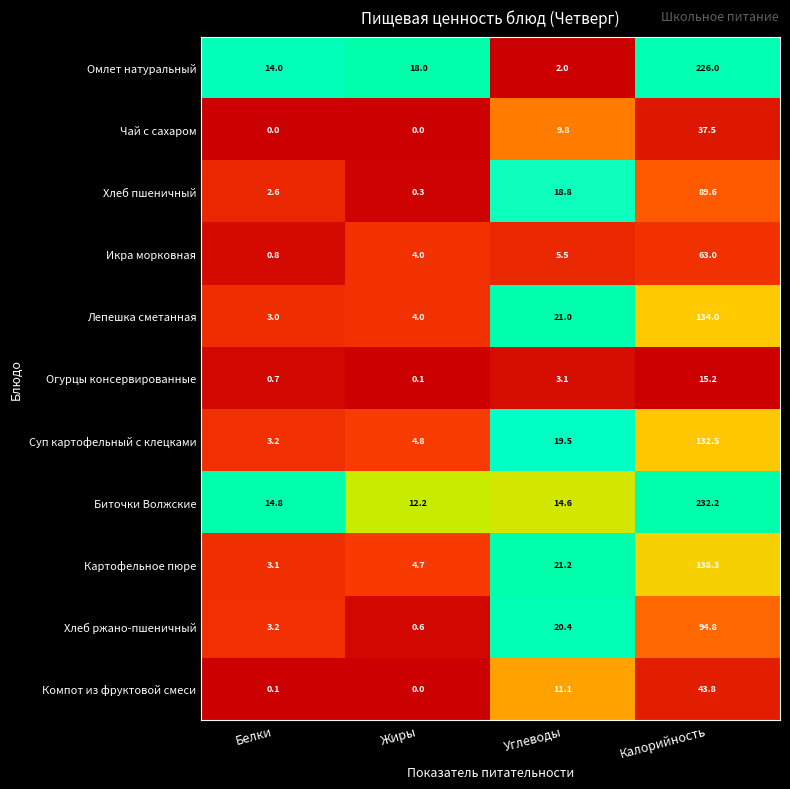

Where is Лепешка сметанная nearest to the value 68?

Углеводы